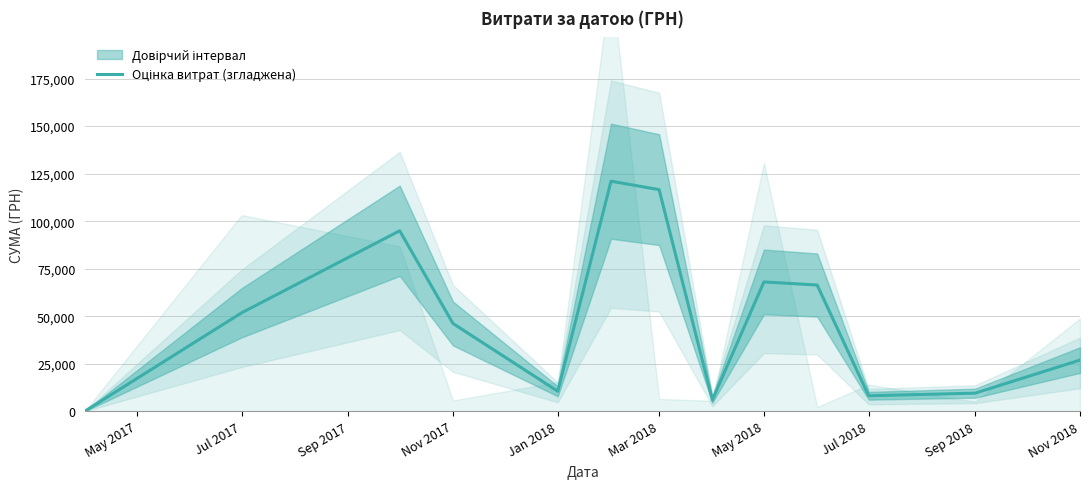

How many data points are less than 46182?

6